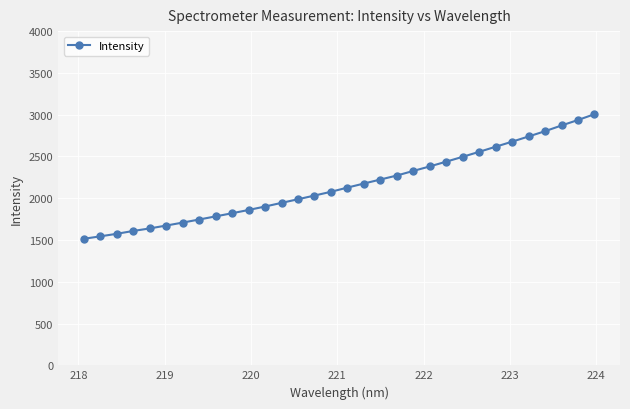

How many values exceed 2127?

16